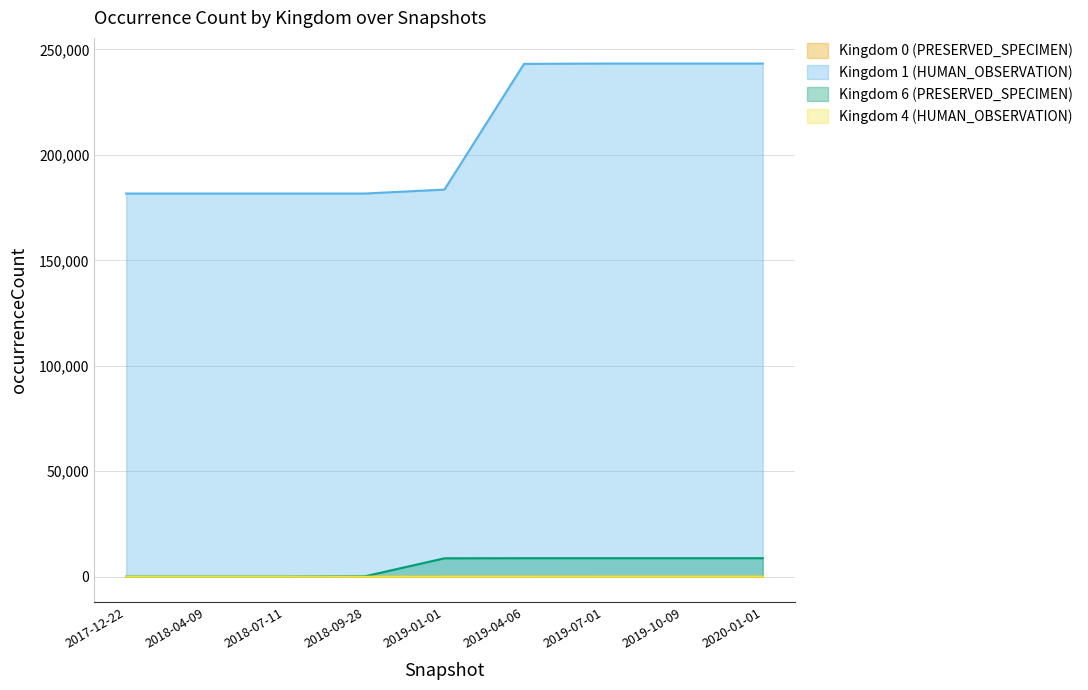

Is it true that Kingdom 4 (HUMAN_OBSERVATION) equals 0 at 2018-09-28?

True